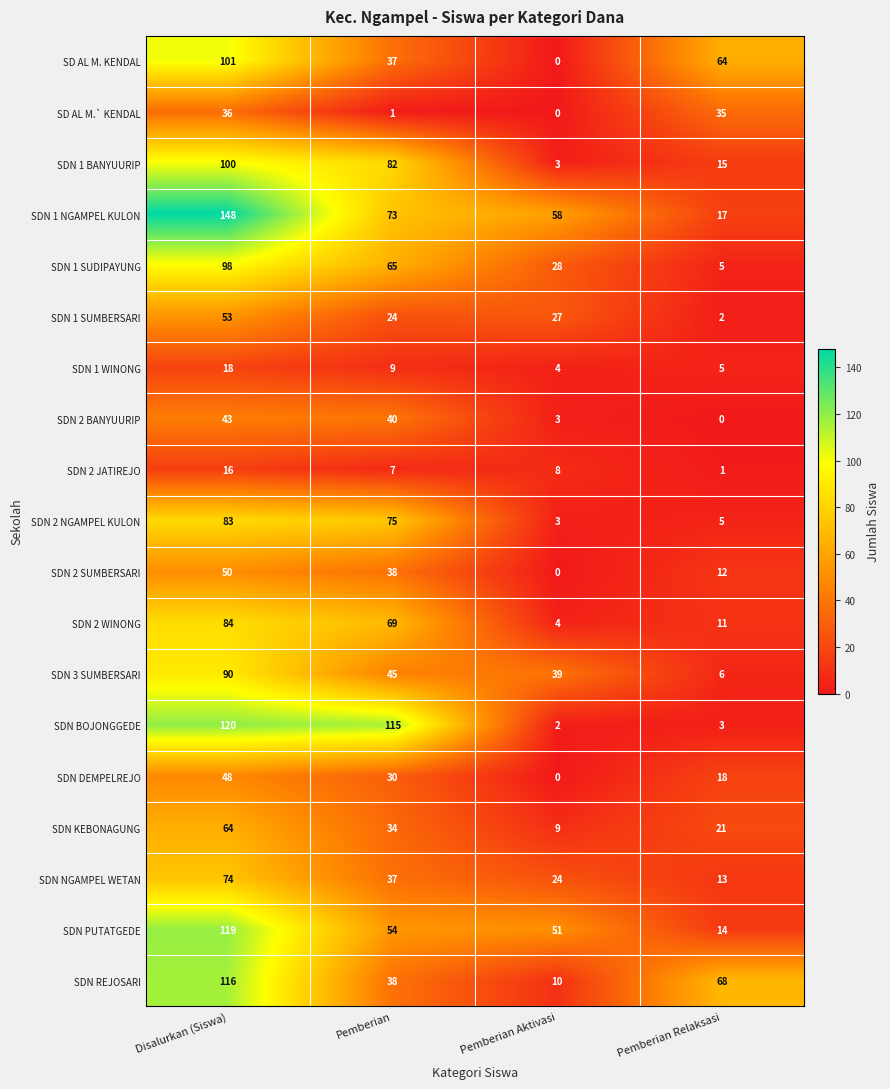

Where does the SDN 3 SUMBERSARI series first go above 45?

Disalurkan (Siswa)